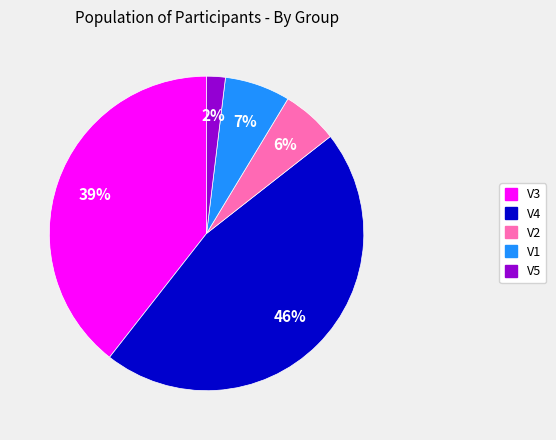

Between V3 and V1, which is larger?

V3